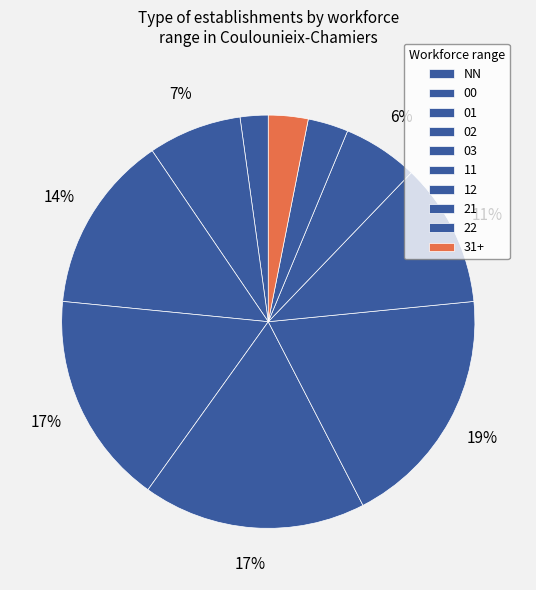

What is the largest slice in the pie chart?

11